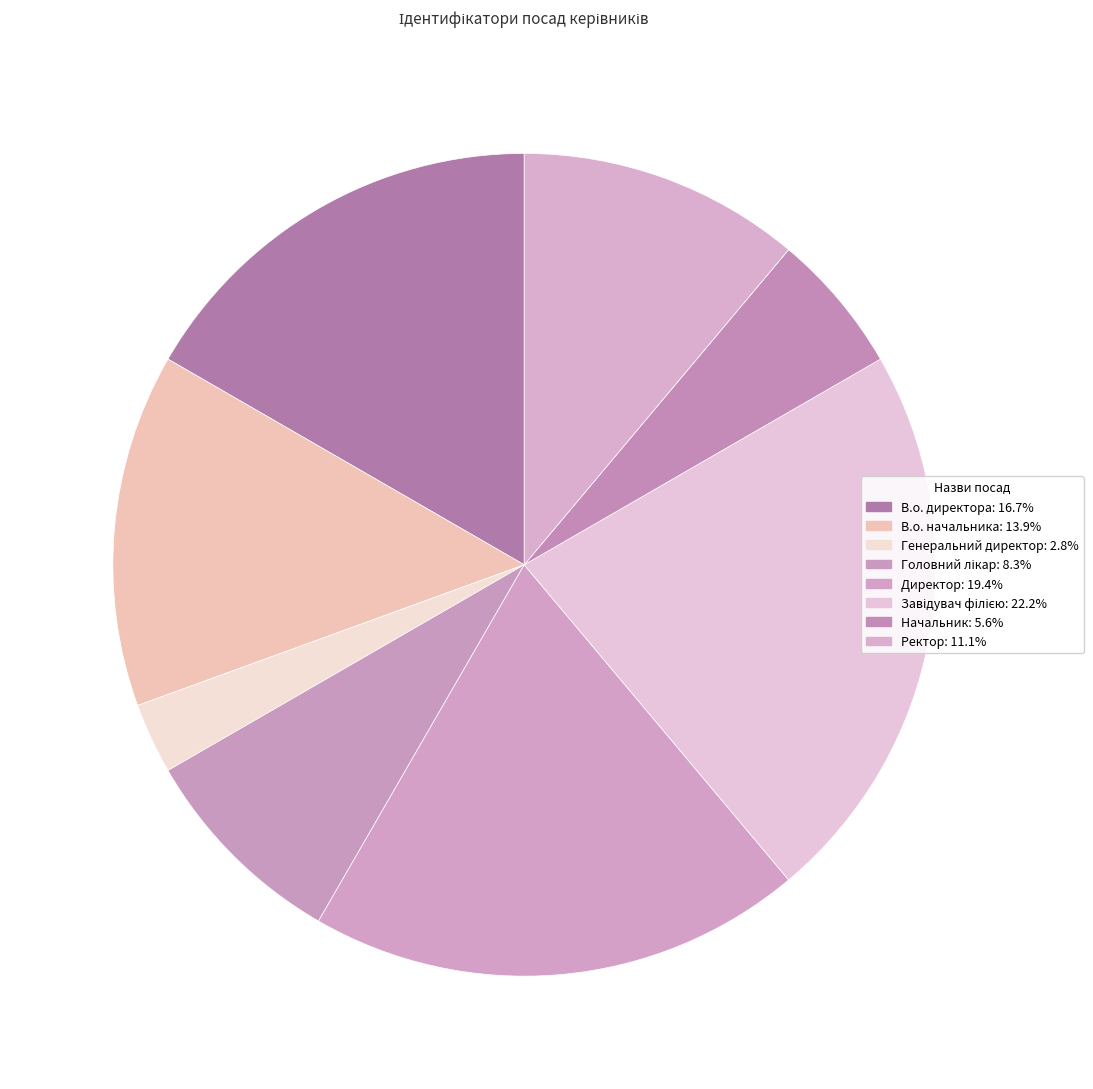

How many segments does this pie chart have?

8